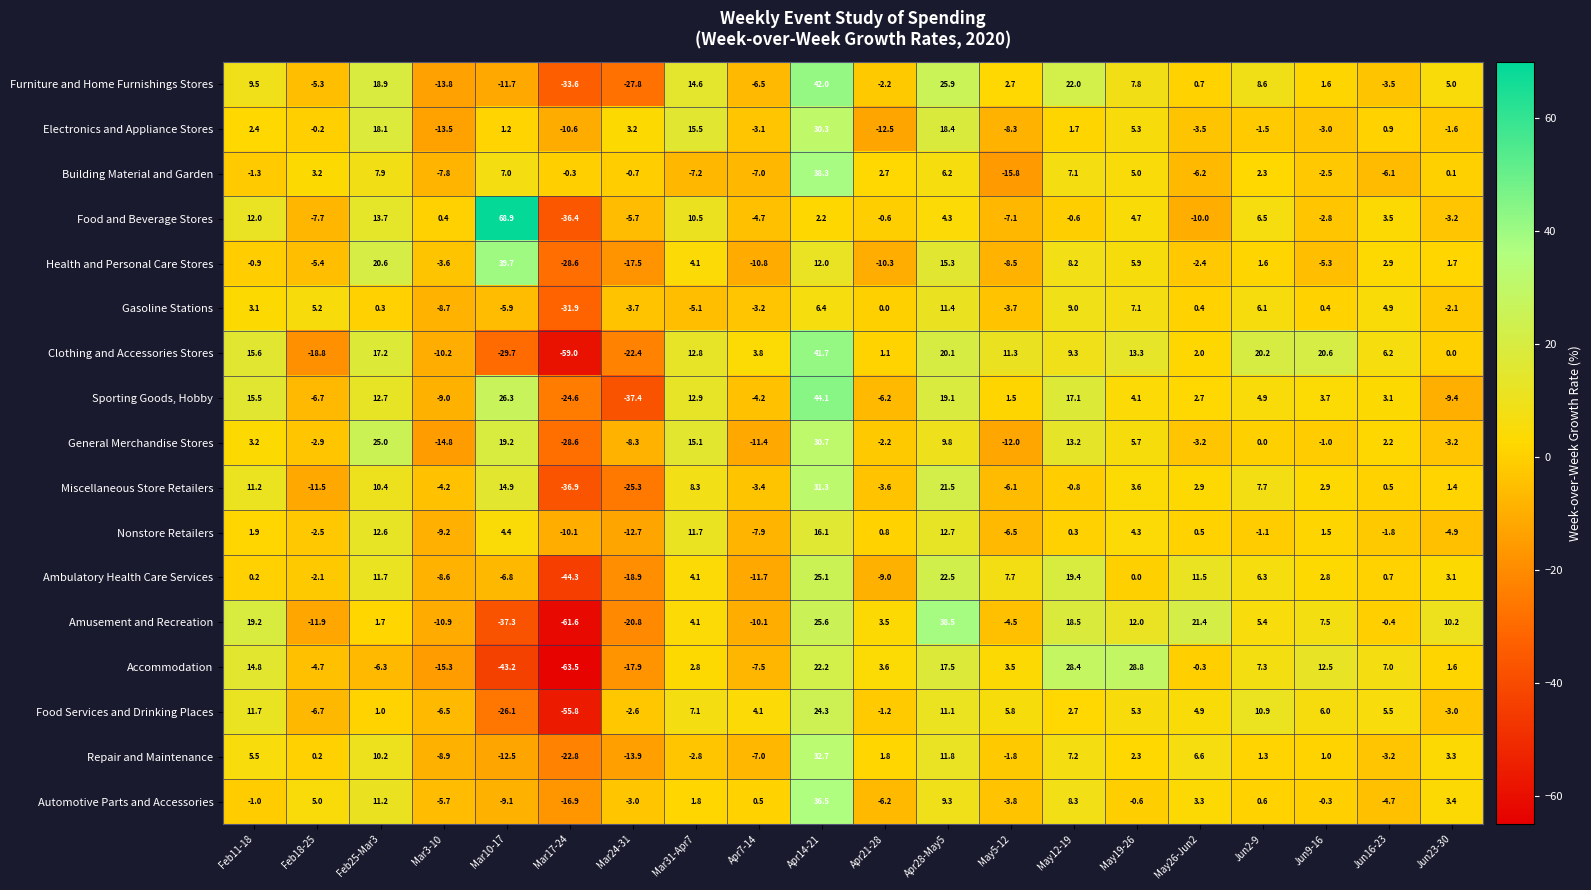

What is the difference between the highest and lowest values at May5-12?

27.1